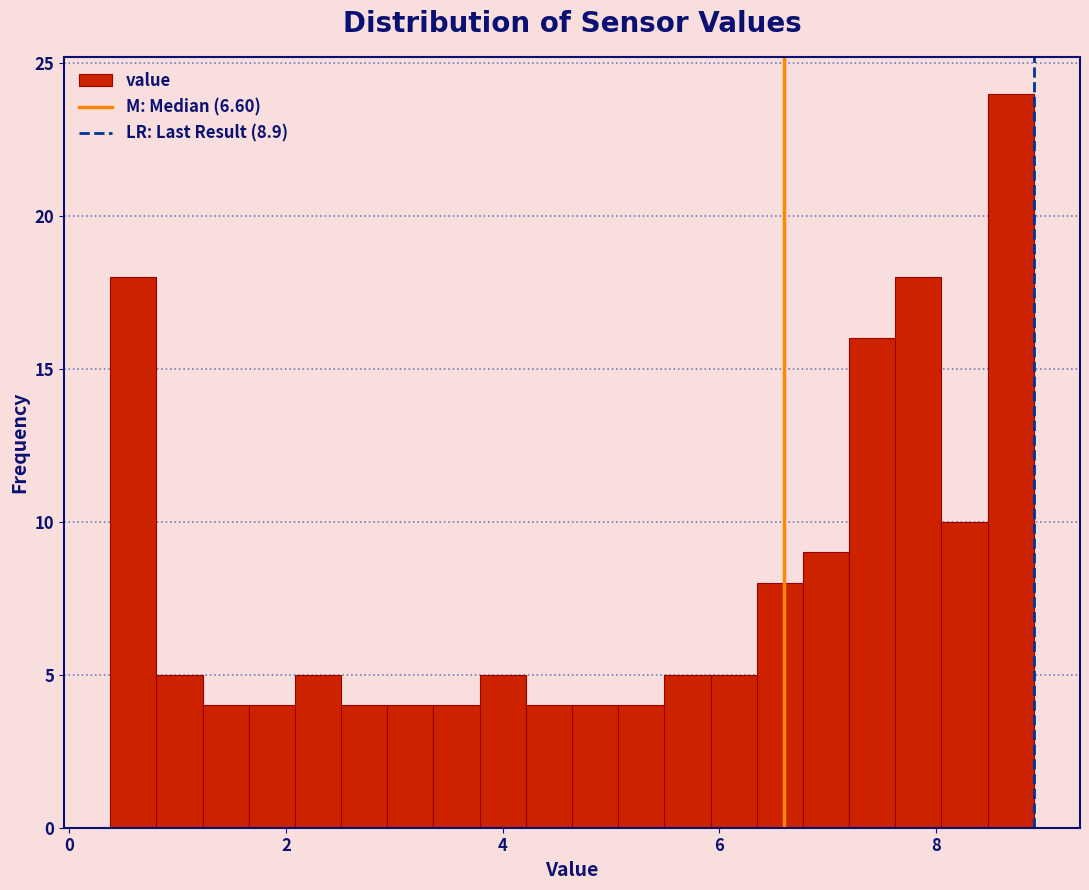

Around what value on the x-axis is the tallest bar? Give the approximate position of its centre, as read against the axis.

8.6